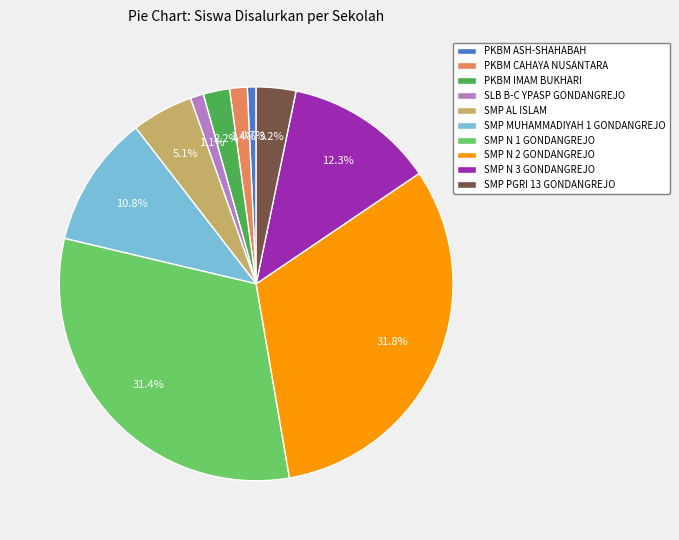

To the nearest percent, what portion does SMP PGRI 13 GONDANGREJO represent?

3%